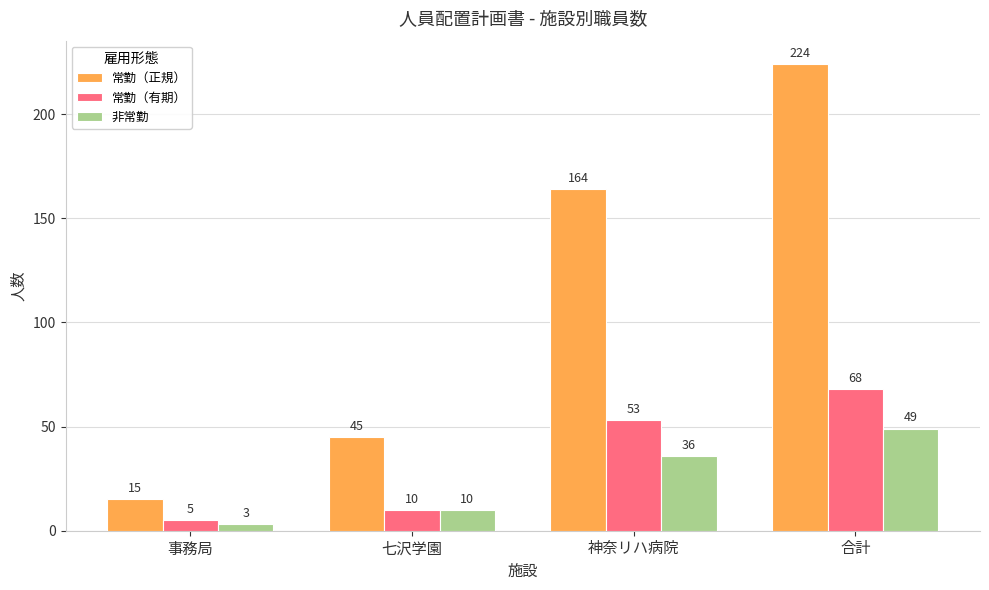

Rank the categories by 常勤（正規） value from lowest to highest.

事務局, 七沢学園, 神奈リハ病院, 合計